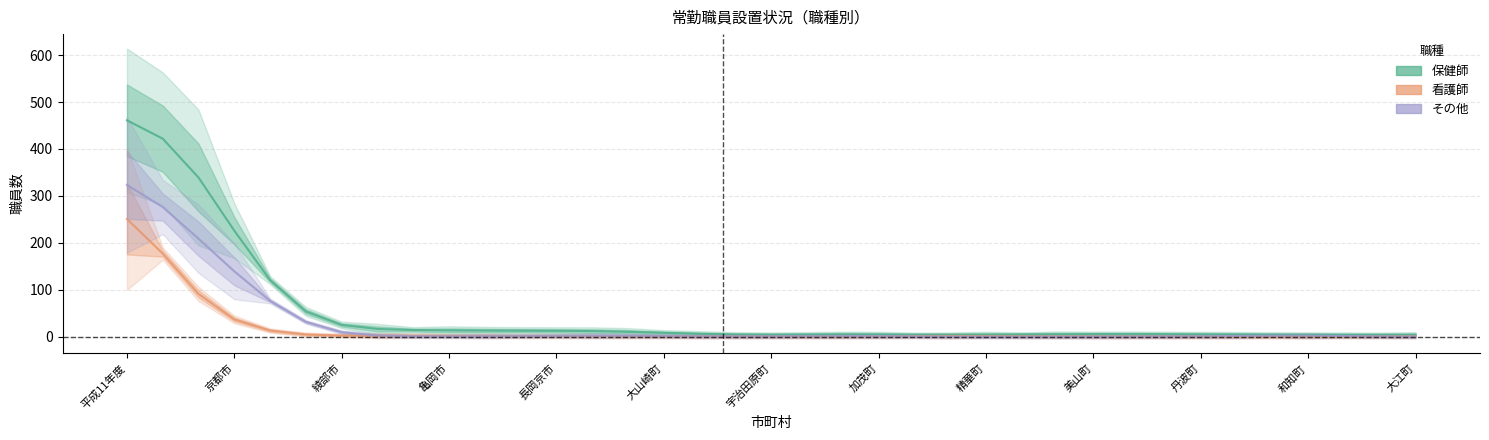

True or false: その他 and 保健師 intersect in this chart.

False